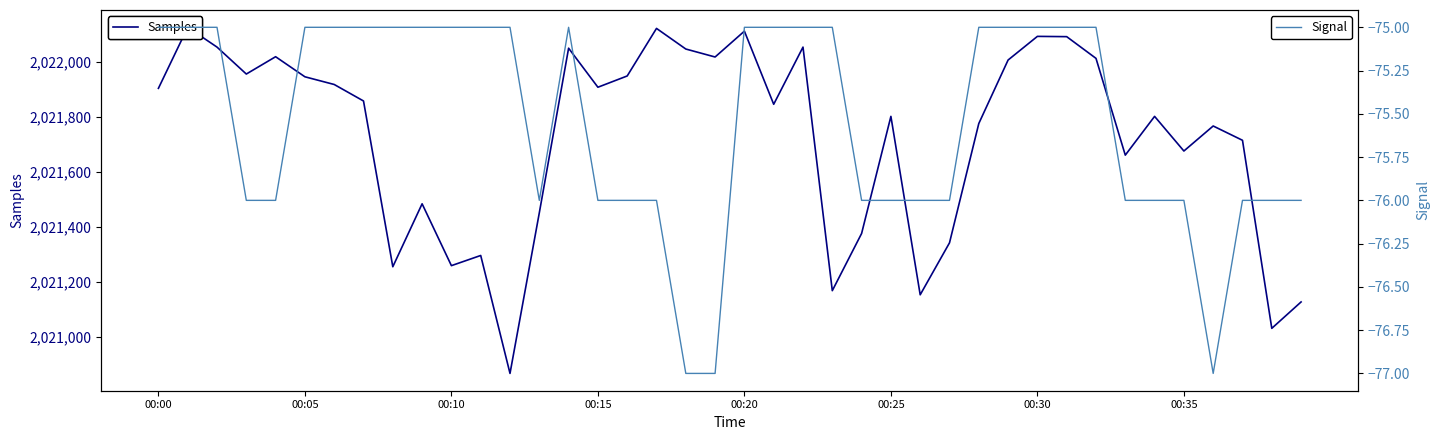

What is the minimum value shown in the chart?

-77